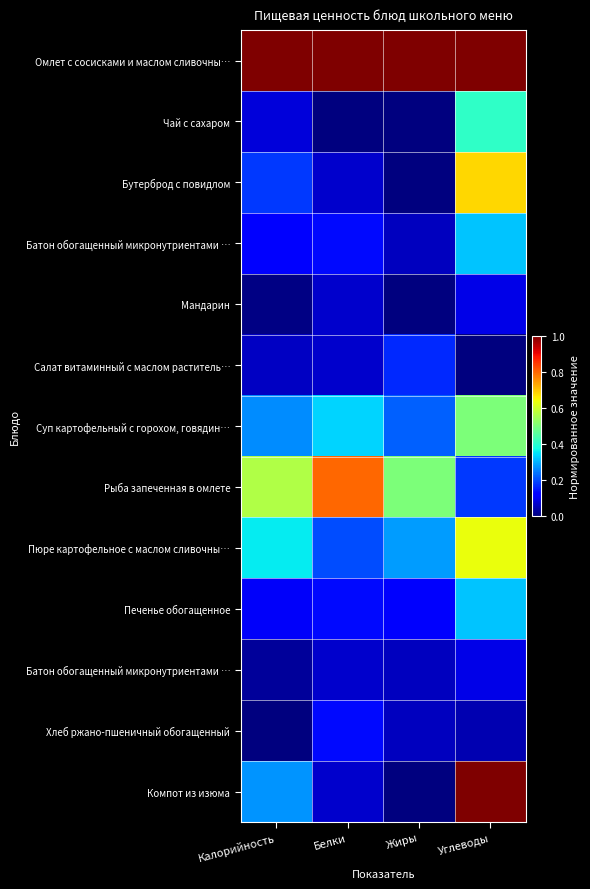

What is the total value across all series at Жиры?

2.4